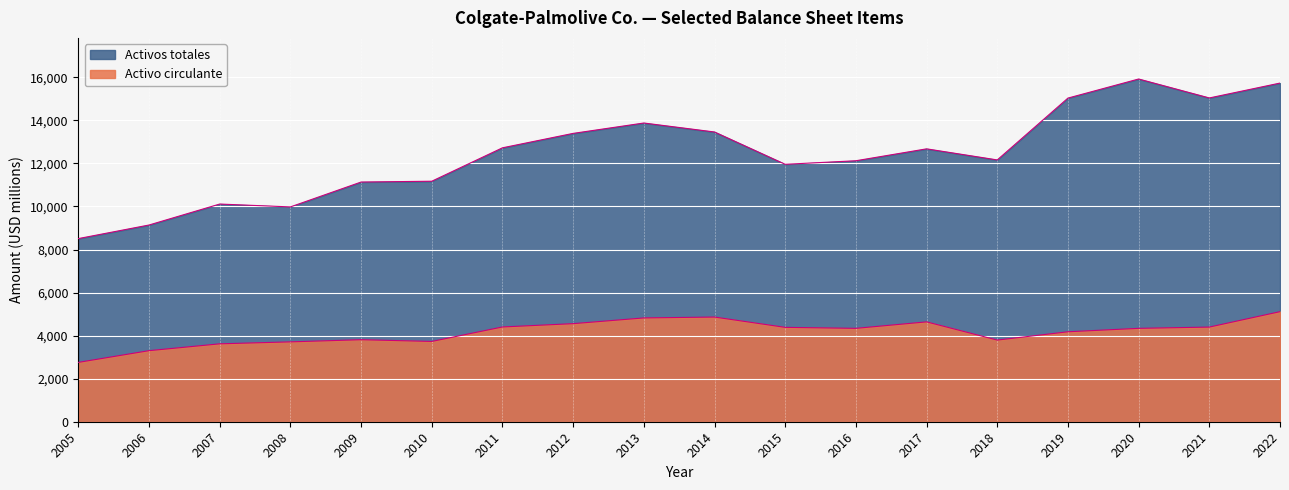

Reading right to left, transcribe all the data shown in this chart.

Activo circulante: 5113	4397	4338	4179	3793	4639	4338	4384	4863	4822	4556	4402	3730	3810	3710	3619	3301	2757
Activos totales: 15731	15040	15920	15034	12161	12676	12123	11958	13459	13876	13394	12724	11172	11134	9979	10112	9138	8507